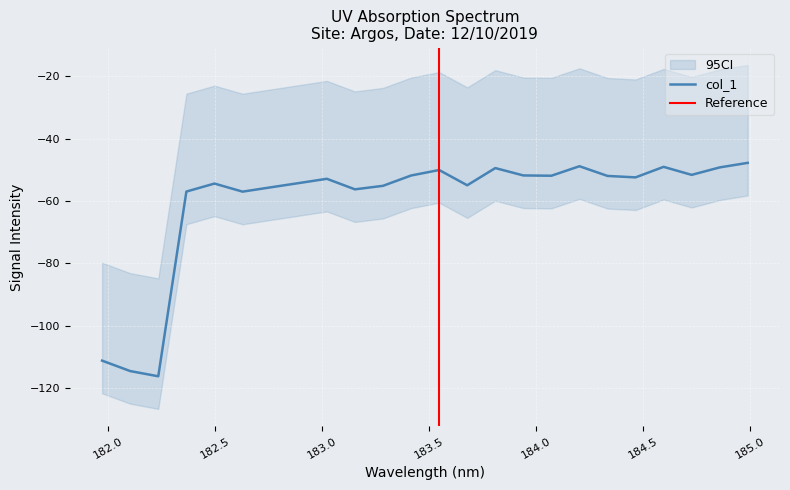

List the labels in order of value, smallest first.

182.2359681898, 182.1045947288, 181.9732053322, 182.6299929592, 182.3673257152, 183.15513622, 182.7613026778, 183.2863821962, 183.6800245112, 182.498667305, 182.8925964608, 183.0238743082, 184.46687888, 184.3357763242, 184.0735234058, 183.4176122368, 183.9423730432, 184.7290361848, 183.5488263418, 183.811206745, 184.8600909338, 184.5979655002, 184.2046578328, 184.9911297472